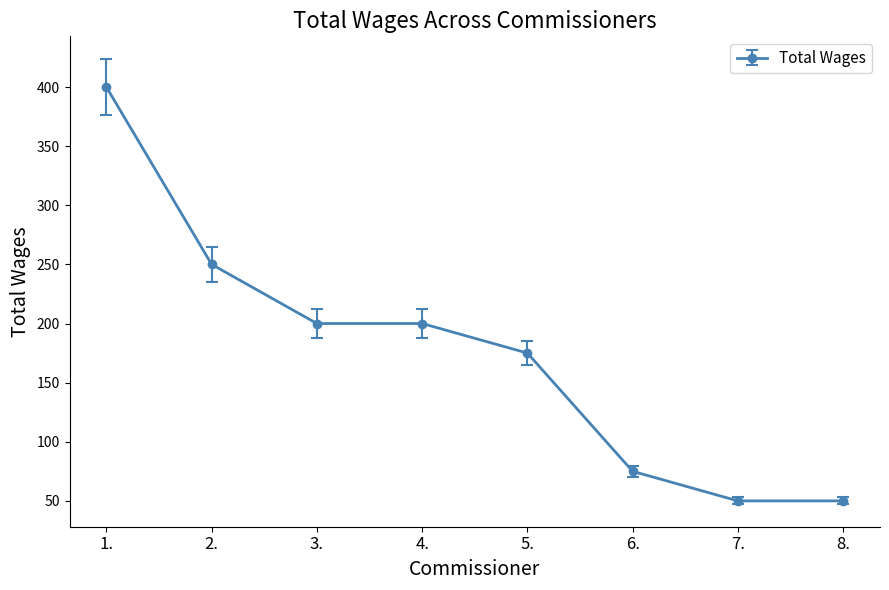

Reading left to right, transcribe all the data shown in this chart.

1.=400	2.=250	3.=200	4.=200	5.=175	6.=75	7.=50	8.=50